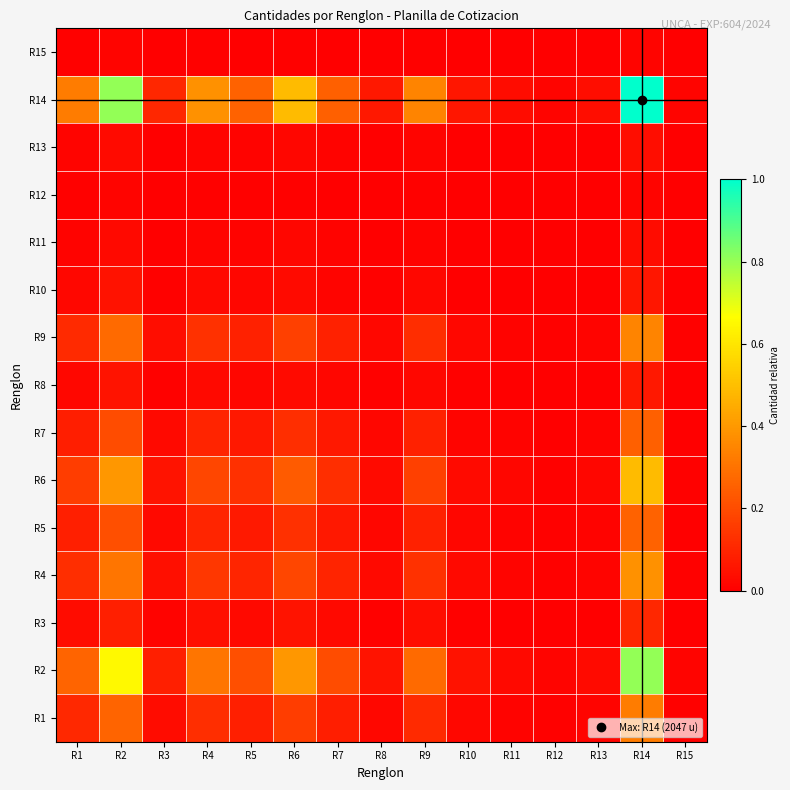

Count the number of categories in the chart.

15